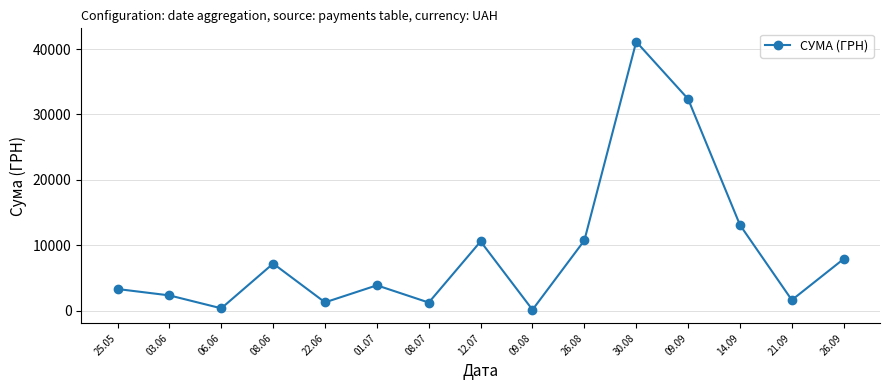

What is the difference between the second highest and second lowest values?

32013.2